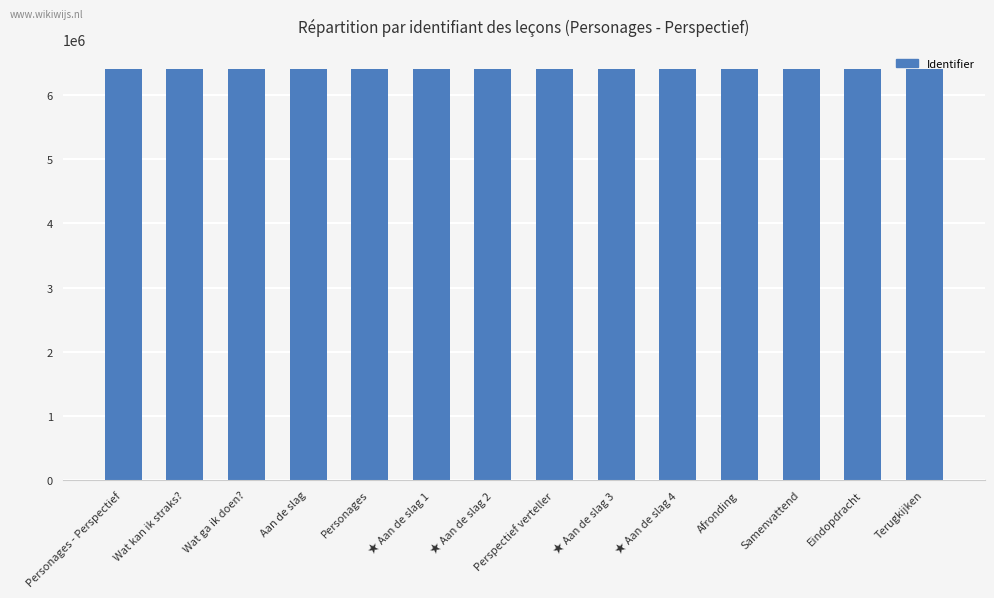

What is the label of the 9th bar from the right?

★ Aan de slag 1